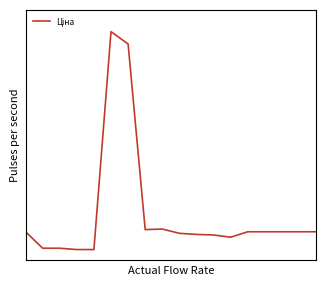

Is this an area chart (filled region under the line)?

No